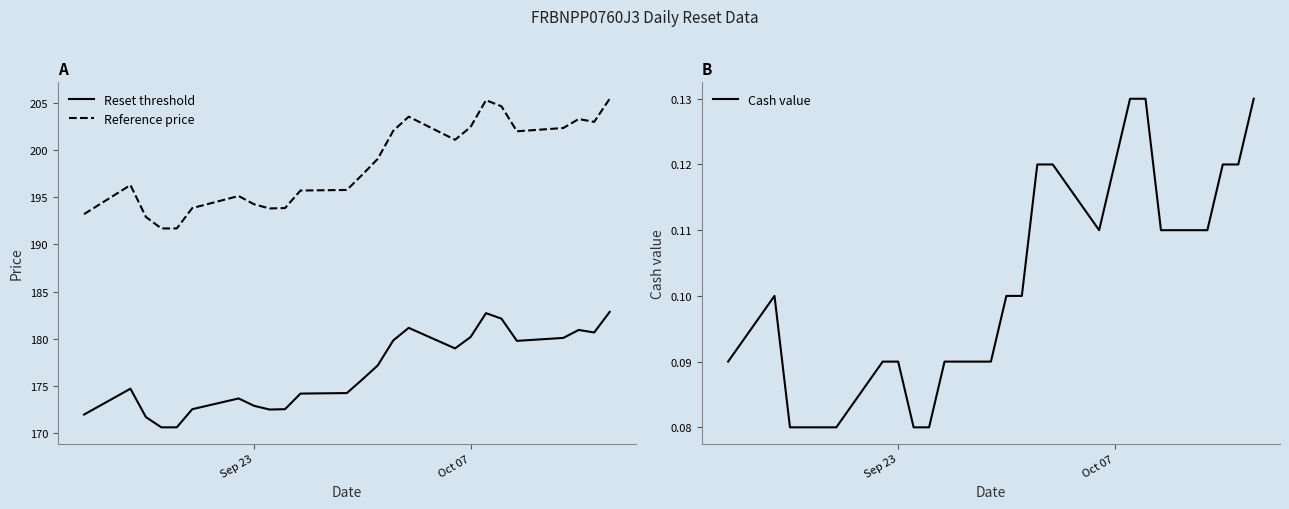

How many interior local valleys does the Reference price series have?

4